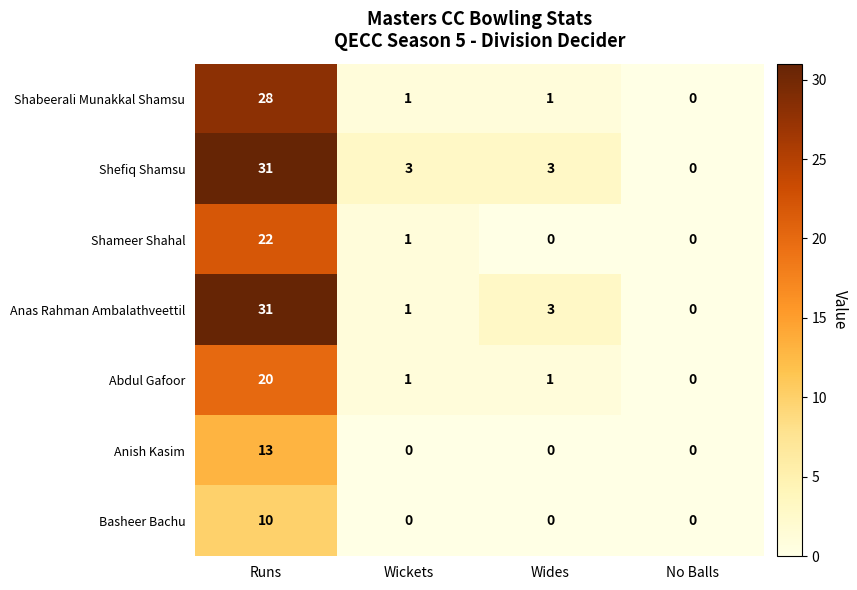

What is the sum of the Anish Kasim values at Runs and Wickets?

13